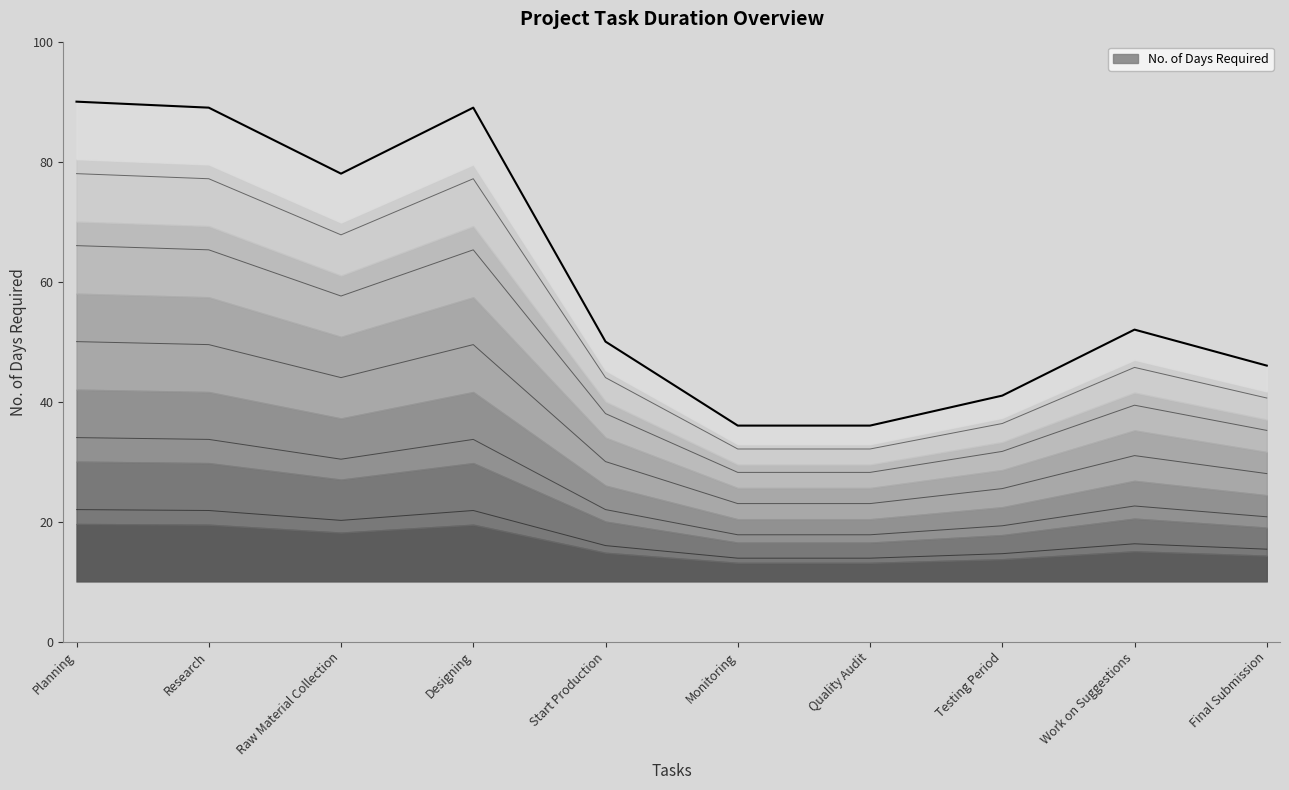

Rank the categories by value from highest to lowest.

Planning, Research, Designing, Raw Material Collection, Work on Suggestions, Start Production, Final Submission, Testing Period, Monitoring, Quality Audit